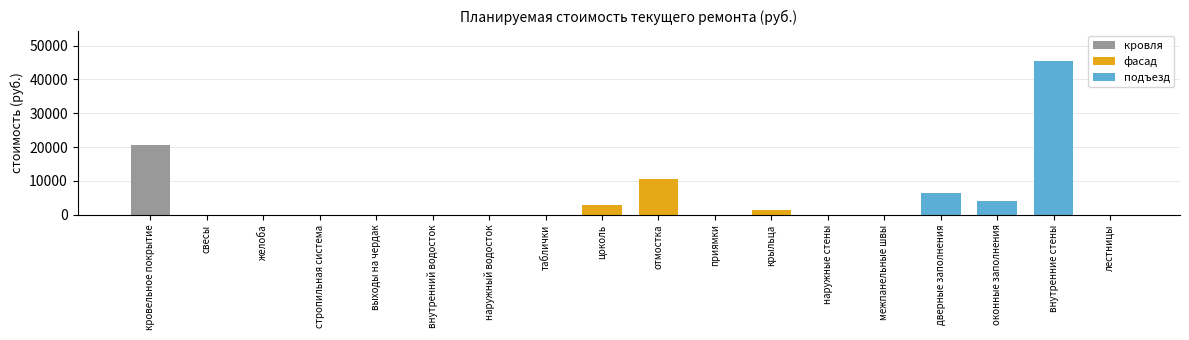

Read the value at цоколь.

2993.8